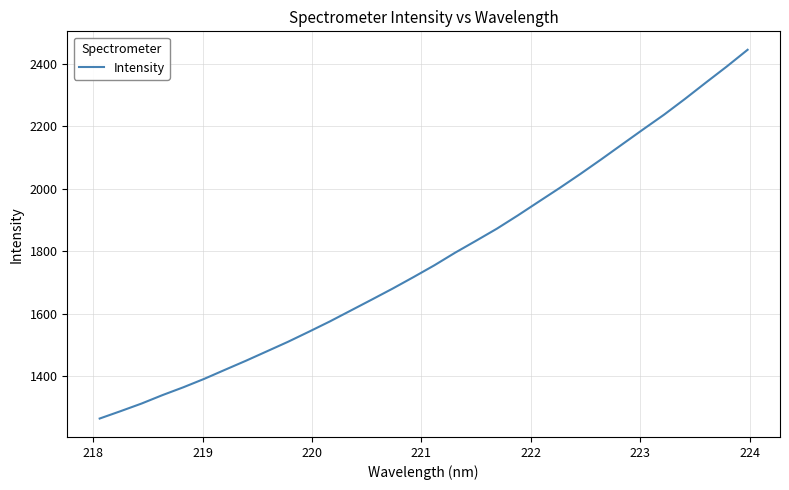

What is the difference between the maximum and minimum values?

1181.7